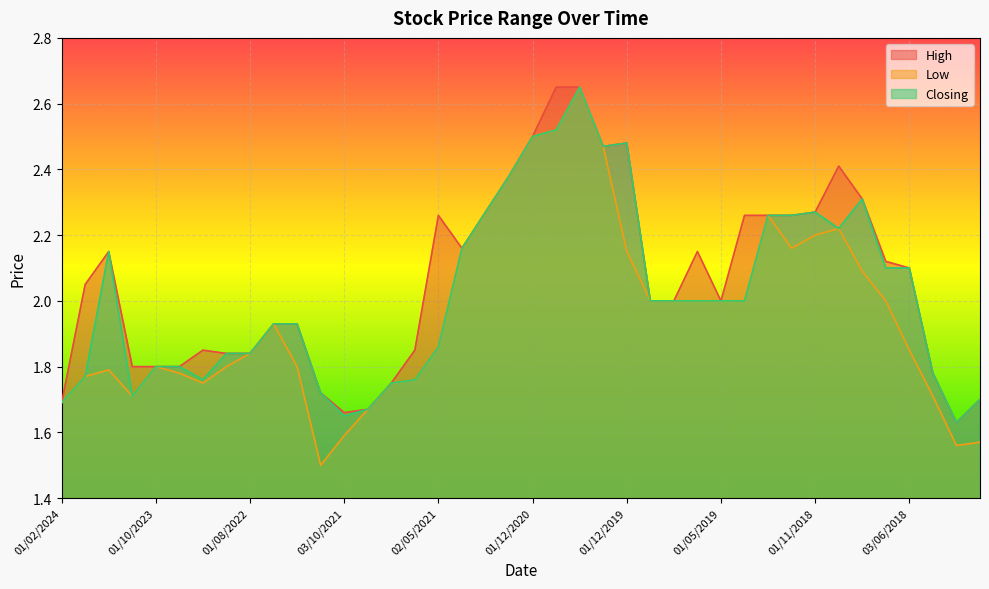

List the labels in order of Low value, smallest first.

01/11/2021, 01/04/2018, 02/01/2018, 03/10/2021, 01/09/2021, 01/02/2024, 01/11/2023, 02/05/2018, 01/02/2023, 01/08/2021, 01/06/2021, 02/01/2024, 01/08/2023, 03/12/2023, 01/10/2023, 01/11/2022, 01/12/2021, 01/08/2022, 03/06/2018, 02/05/2021, 01/02/2022, 03/11/2019, 01/09/2019, 01/07/2019, 01/05/2019, 03/02/2019, 01/07/2018, 01/08/2018, 01/12/2019, 01/04/2021, 02/12/2018, 01/11/2018, 02/09/2018, 02/01/2019, 01/03/2021, 01/02/2021, 02/01/2020, 01/12/2020, 04/08/2020, 01/03/2020